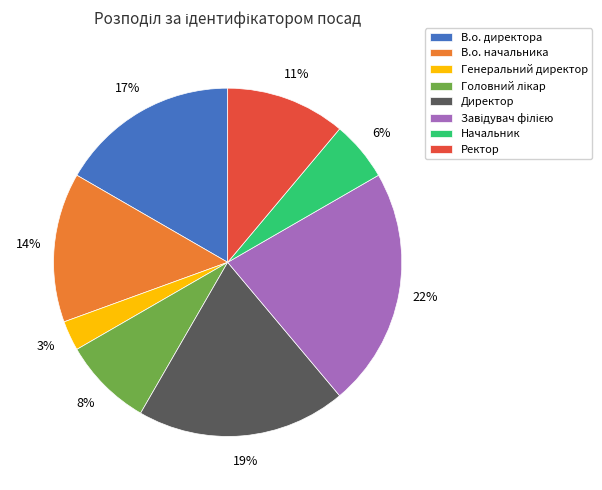

What is the ratio of the value at В.о. директора to the value at В.о. начальника?

1.2